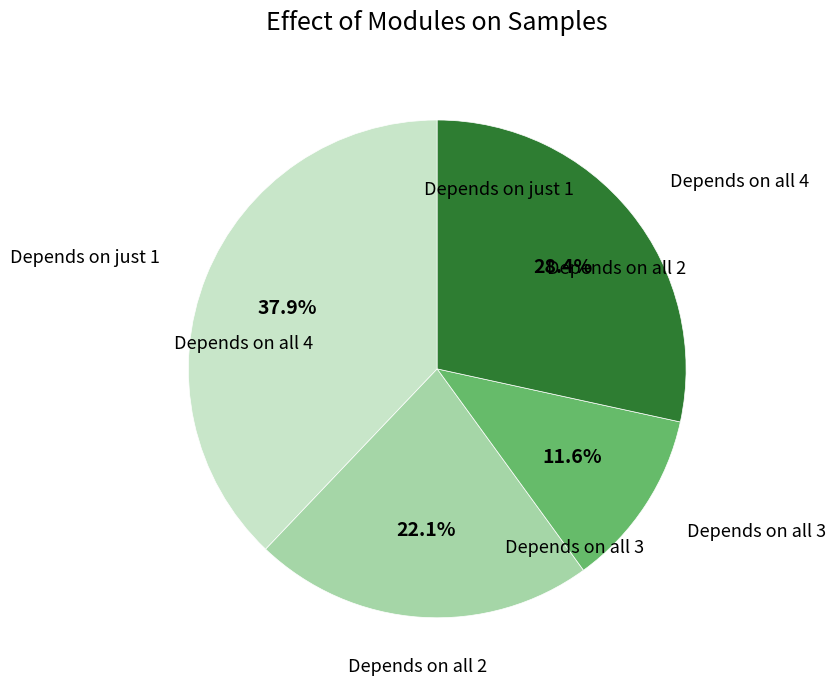

Does any single category account for the majority?

No